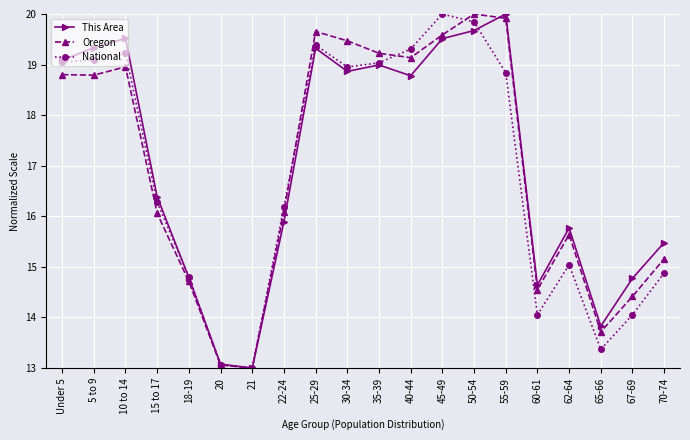

How many interior local peaks does the Oregon series have?

4